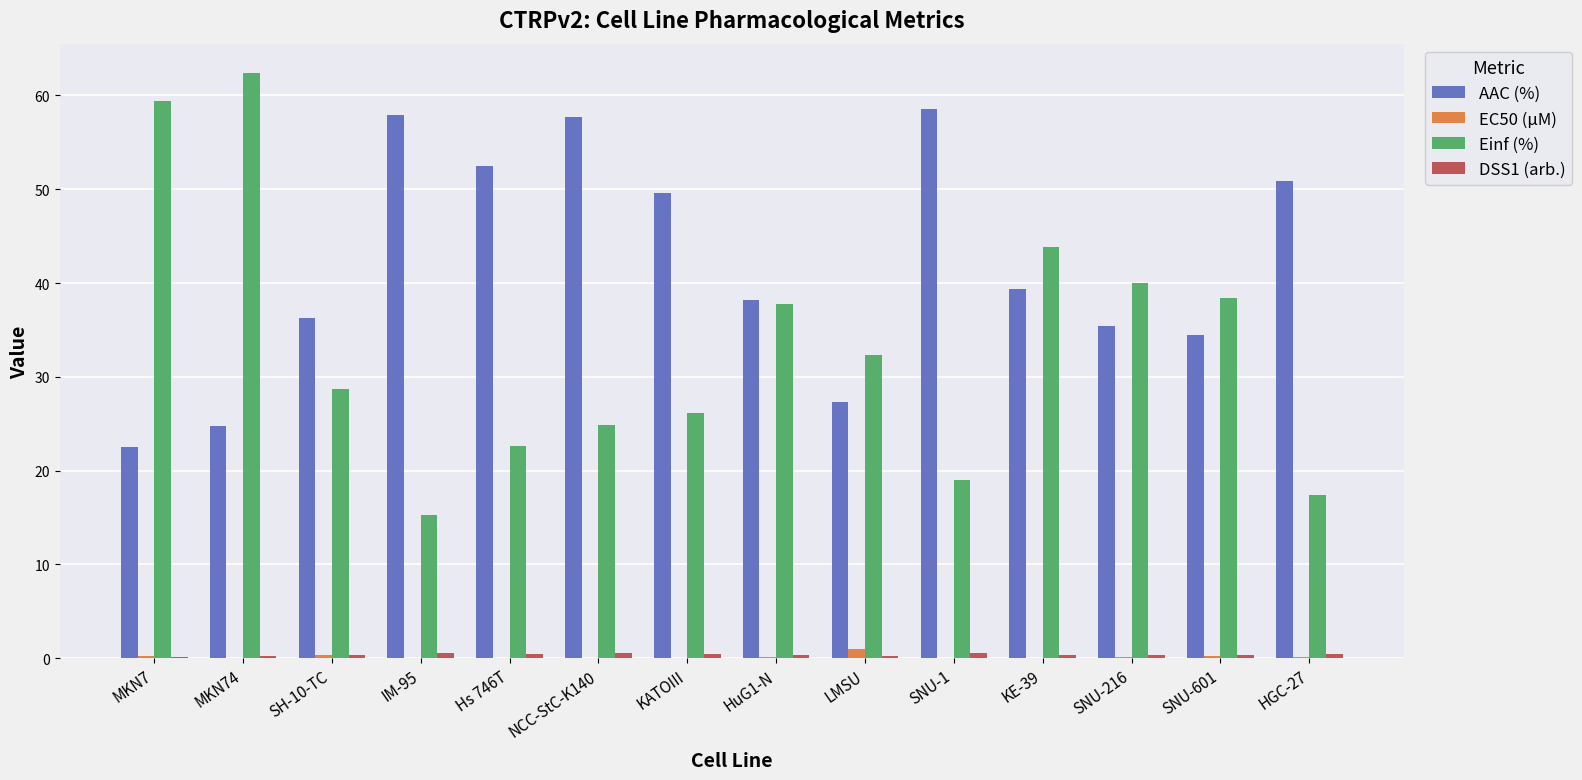

Which category has the highest value across all series?

MKN74